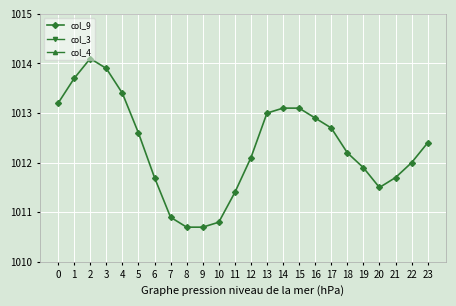

Reading right to left, transcribe all the data shown in this chart.

col_9: 1012.4	1012.0	1011.7	1011.5	1011.9	1012.2	1012.7	1012.9	1013.1	1013.1	1013.0	1012.1	1011.4	1010.8	1010.7	1010.7	1010.9	1011.7	1012.6	1013.4	1013.9	1014.1	1013.7	1013.2
col_3: 1015.2	1015.2	1015.2	1015.2	1015.2	1015.2	1015.2	1015.2	1015.2	1015.2	1015.2	1015.2	1015.2	1015.2	1015.2	1015.2	1015.2	1015.2	1015.2	1015.2	1015.2	1015.2	1015.2	1015.2
col_4: 1018.4	1018.4	1018.4	1018.4	1018.4	1018.4	1018.4	1018.4	1018.4	1018.4	1018.4	1018.4	1018.4	1018.4	1018.4	1018.4	1018.4	1018.4	1018.4	1018.4	1018.4	1018.4	1018.4	1018.4